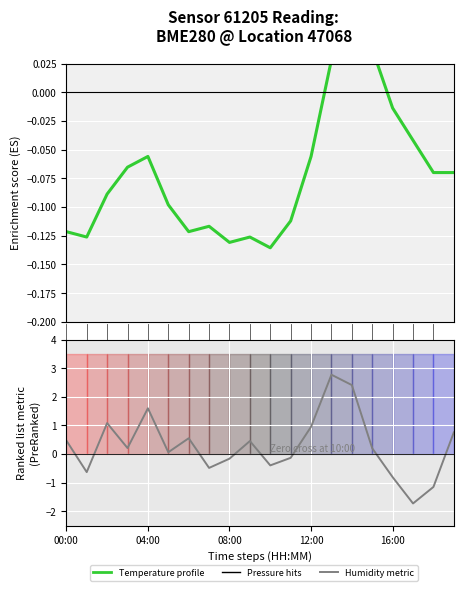

Reading right to left, extract all data points from this chart.

Temperature profile: -0.1	-0.1	-0.0	-0.0	0.0	0.1	0.0	-0.1	-0.1	-0.1	-0.1	-0.1	-0.1	-0.1	-0.1	-0.1	-0.1	-0.1	-0.1	-0.1
Humidity metric: 0.8	-1.2	-1.7	-0.8	0.2	2.4	2.8	1.0	-0.1	-0.4	0.5	-0.2	-0.5	0.6	0.1	1.6	0.2	1.1	-0.6	0.5